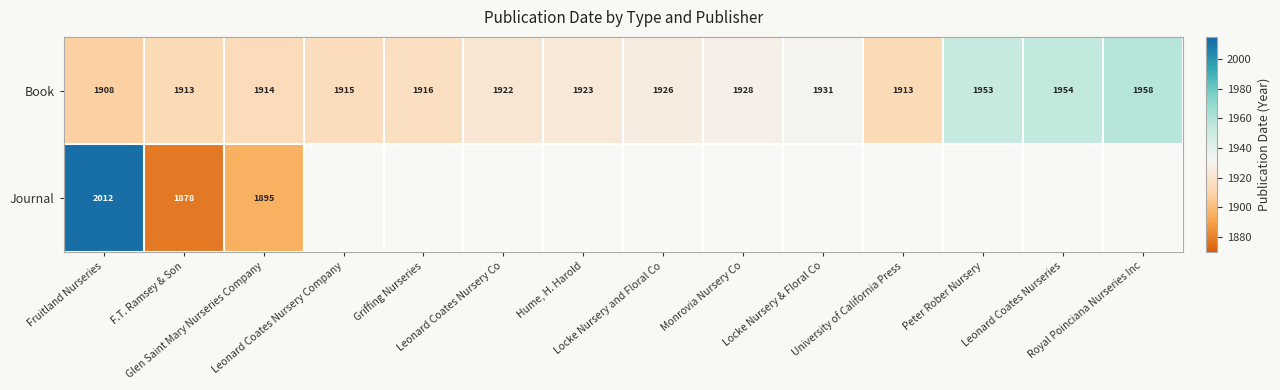

What is the average value of the Book series?

1927